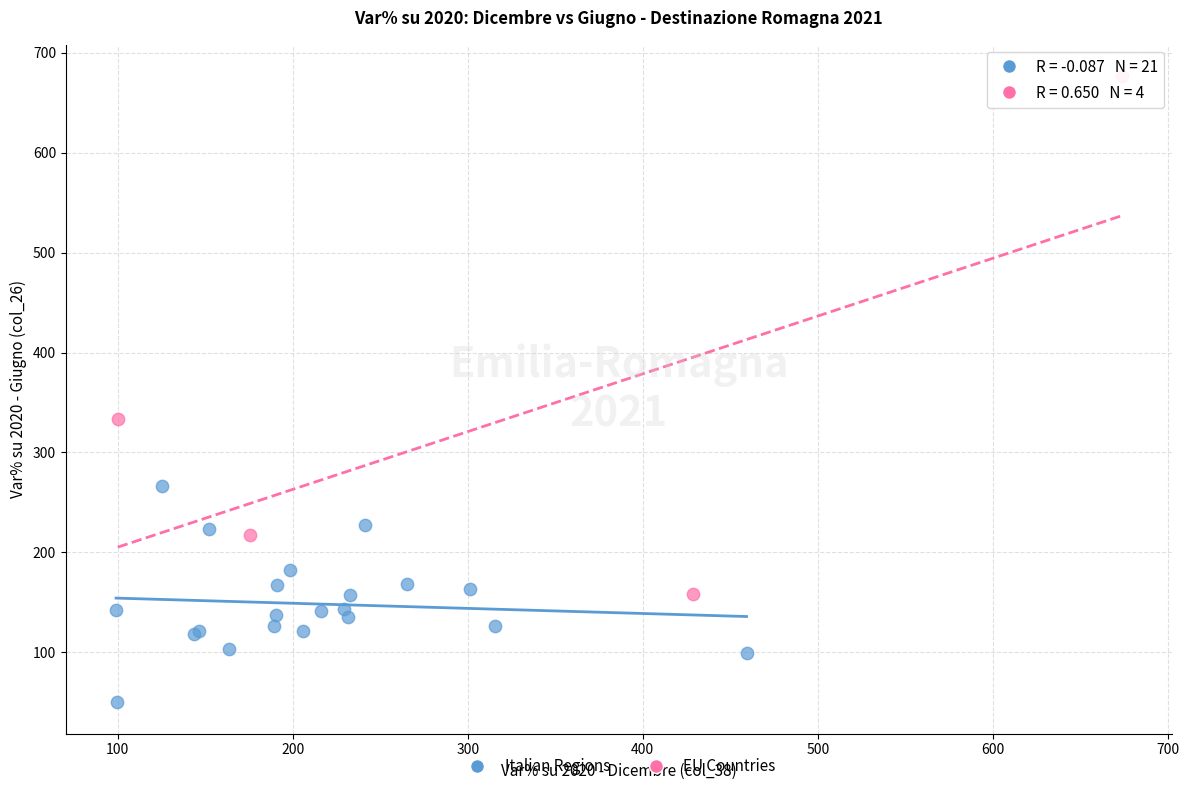

Which series reaches the maximum Y coordinate?

EU Countries